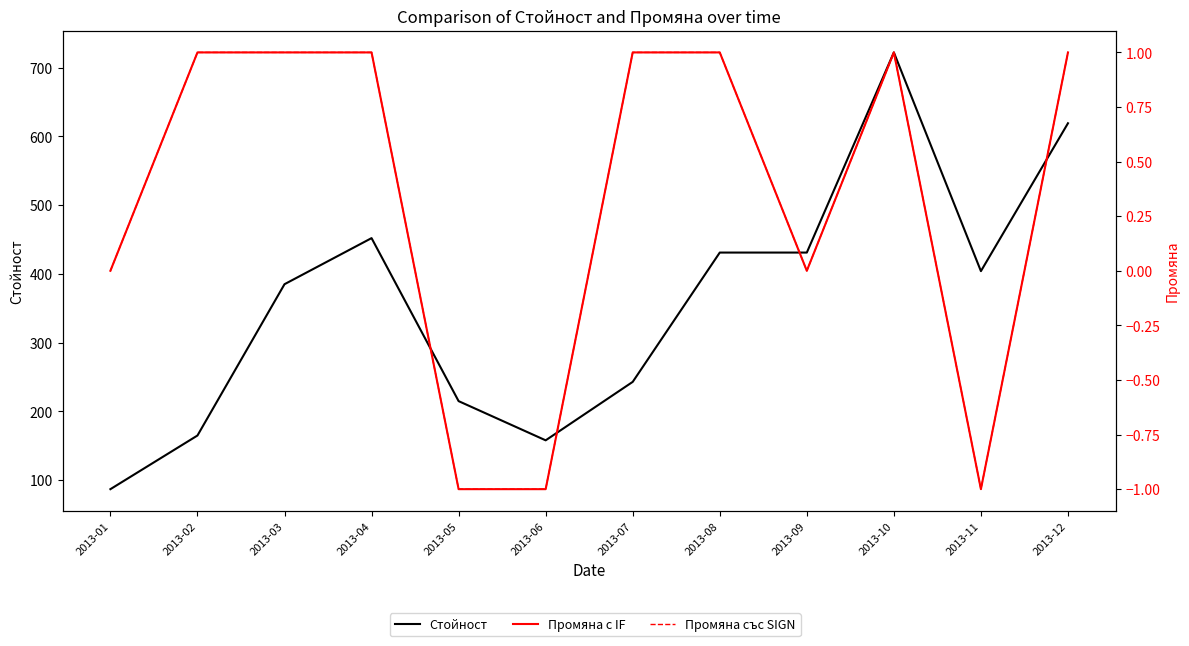

Does the chart have visible grid lines?

No